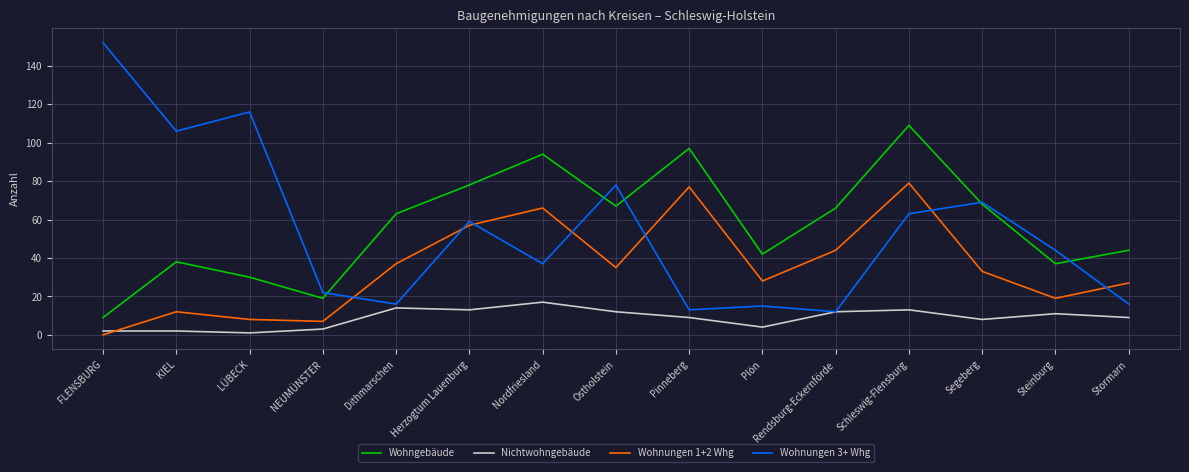

What position from the left is Steinburg?

14